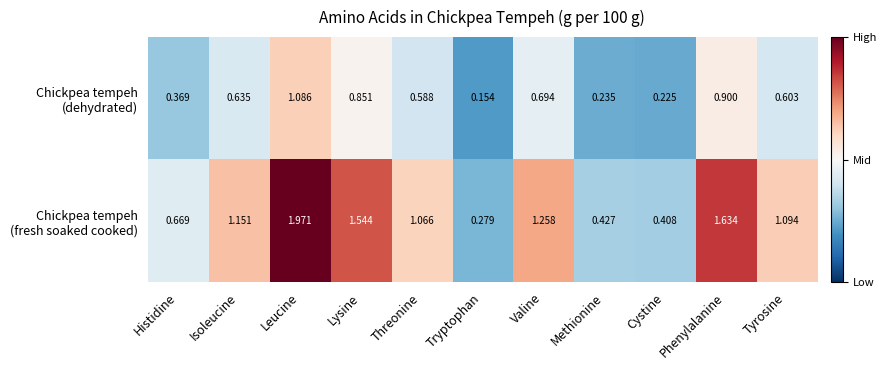

At how many categories does at least one series exceed 1?

7